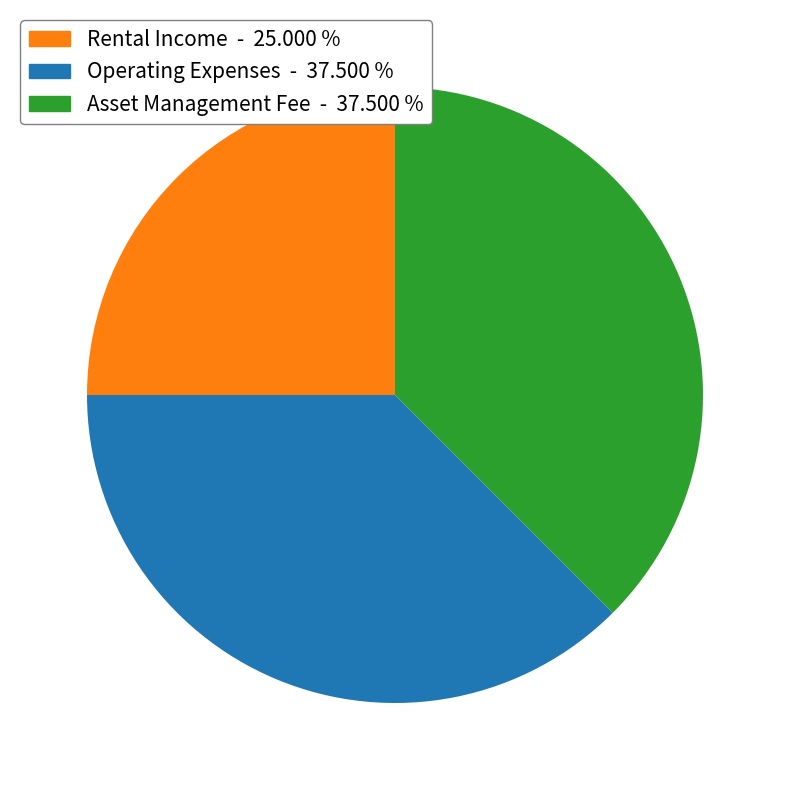

What is the smallest slice in the pie chart?

Rental Income